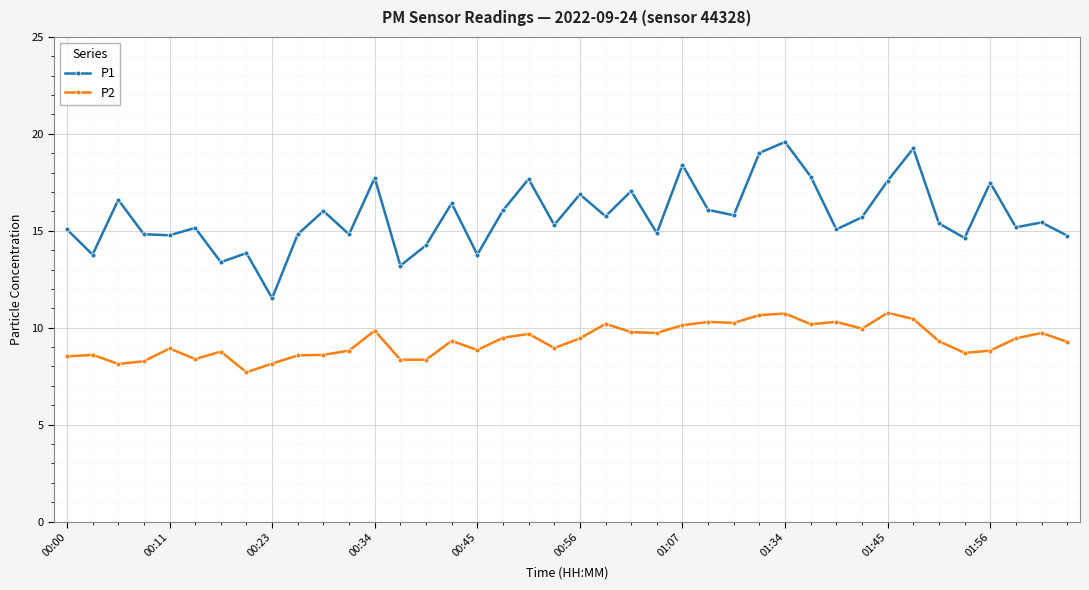

What is the maximum value shown in the chart?

19.6